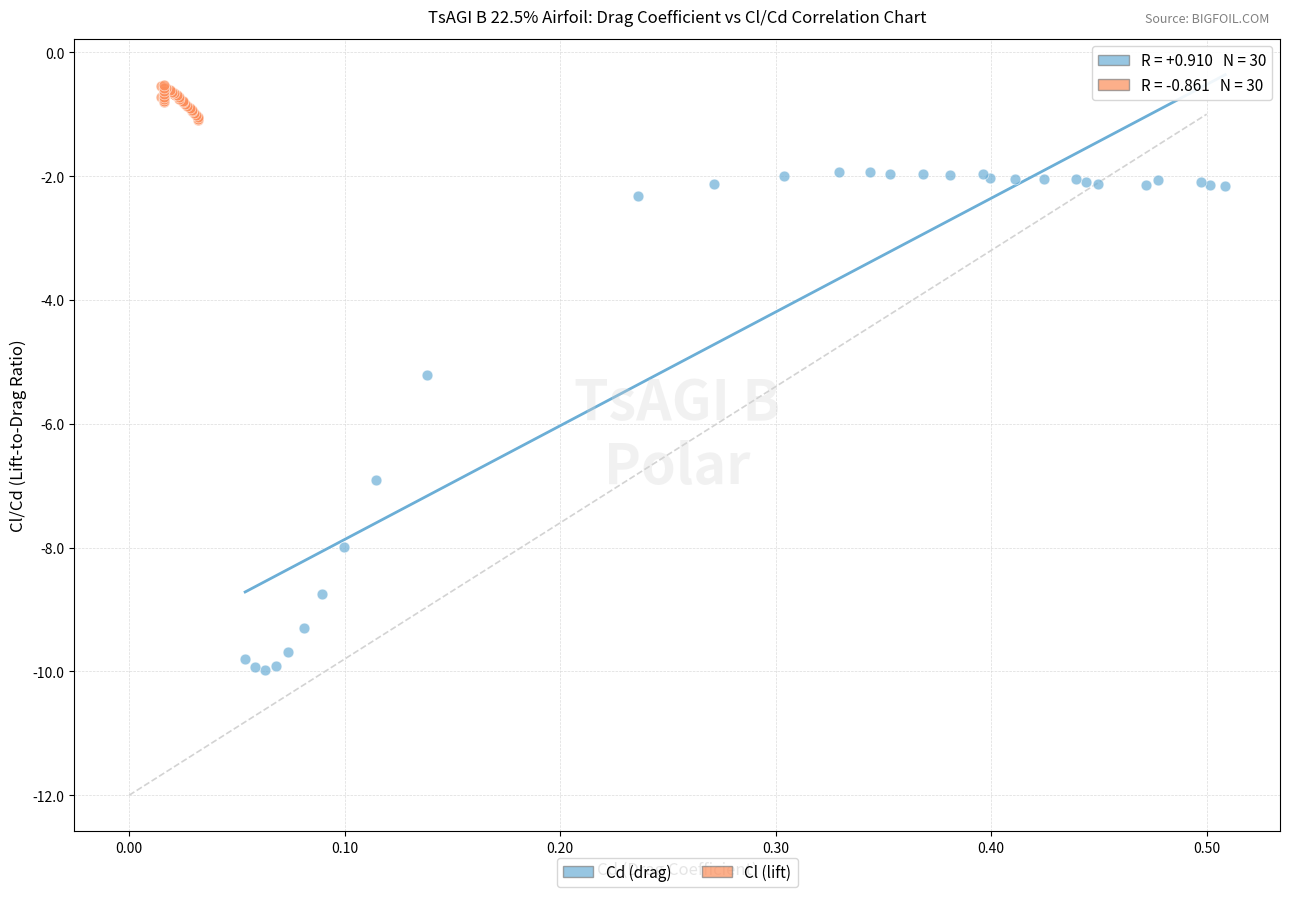

Which series reaches the minimum Y coordinate?

Cd (drag)